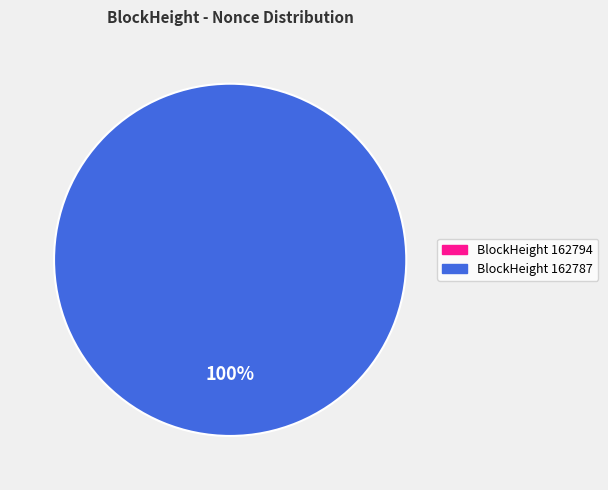

Between 162794 and 162787, which is larger?

162787